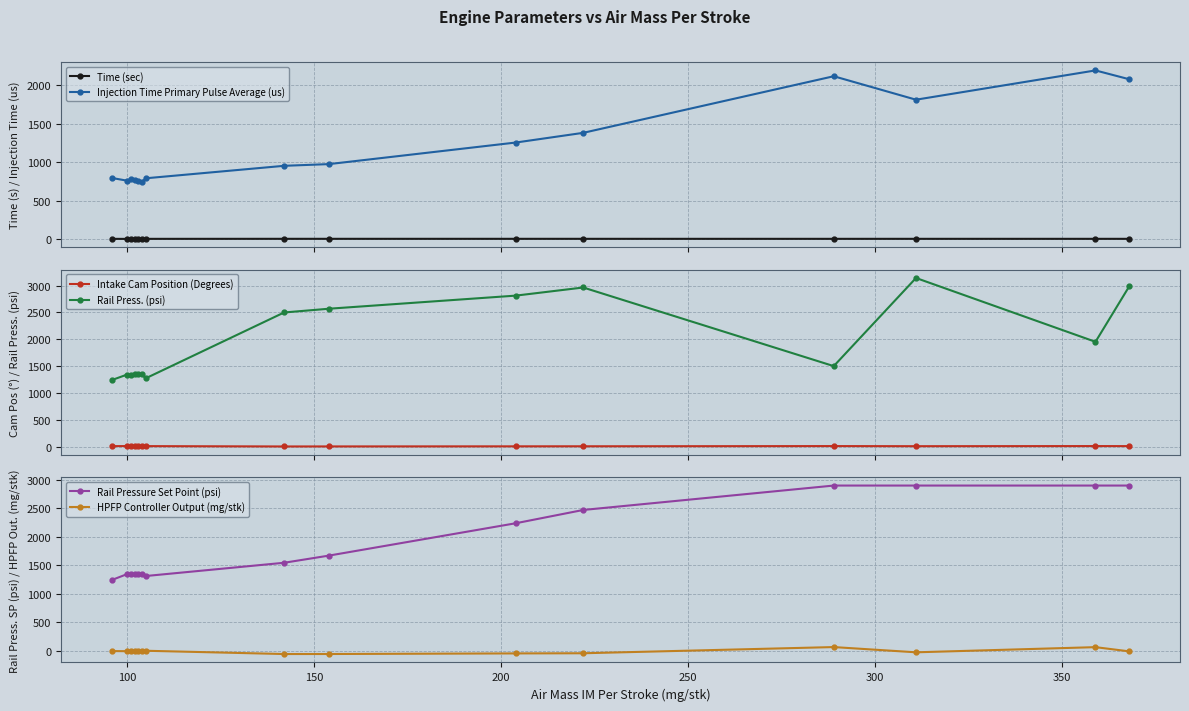

True or false: Injection Time Primary Pulse Average (us) has more than 1 points higher than both neighbors.

True